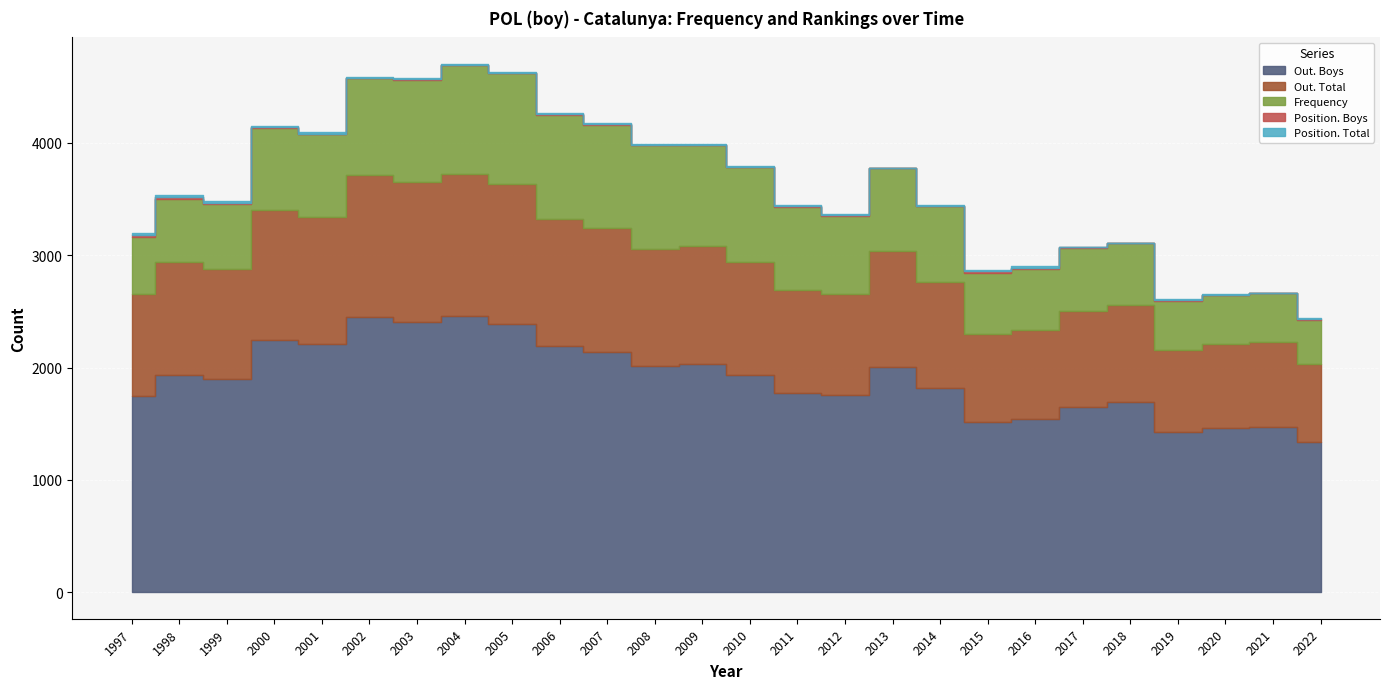

What is the value of the Position. Boys point at the 26th from the left?

4